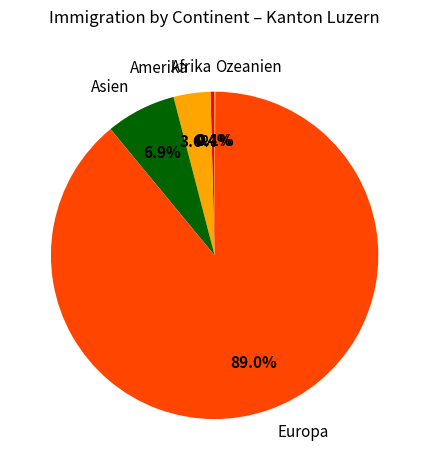

Is there any slice that represents more than half of the pie?

Yes